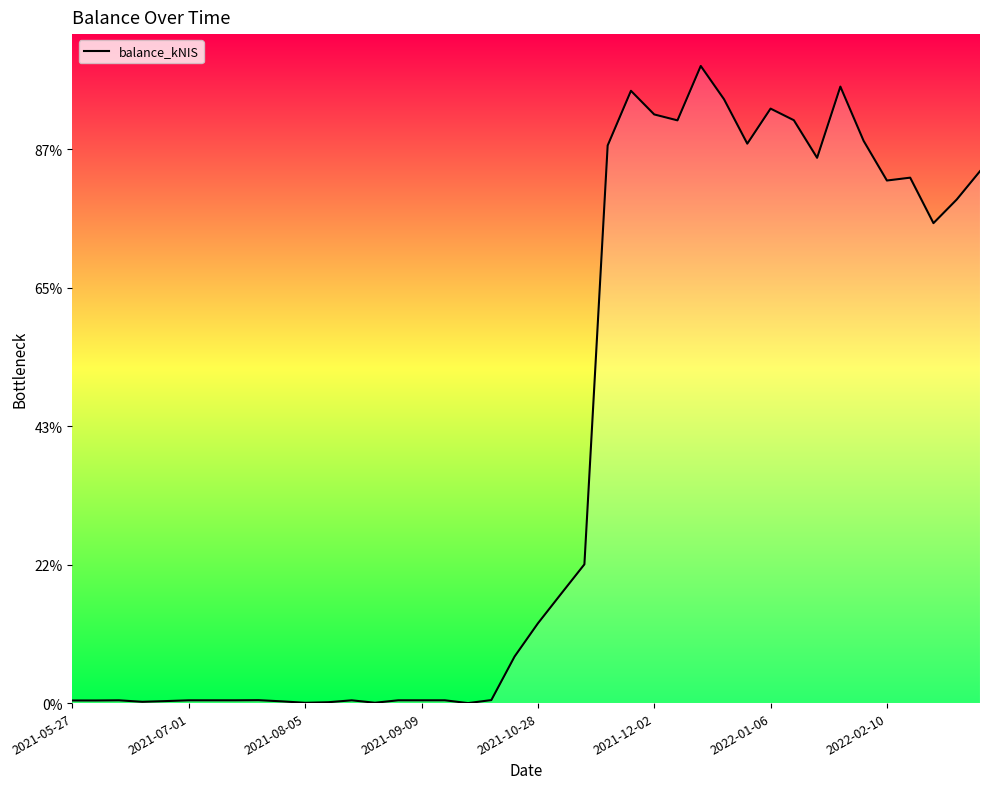

Is this an area chart (filled region under the line)?

Yes